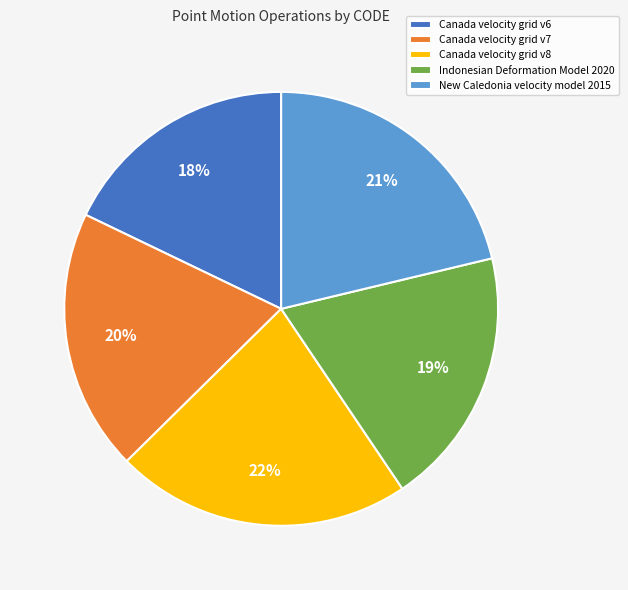

How many segments does this pie chart have?

5